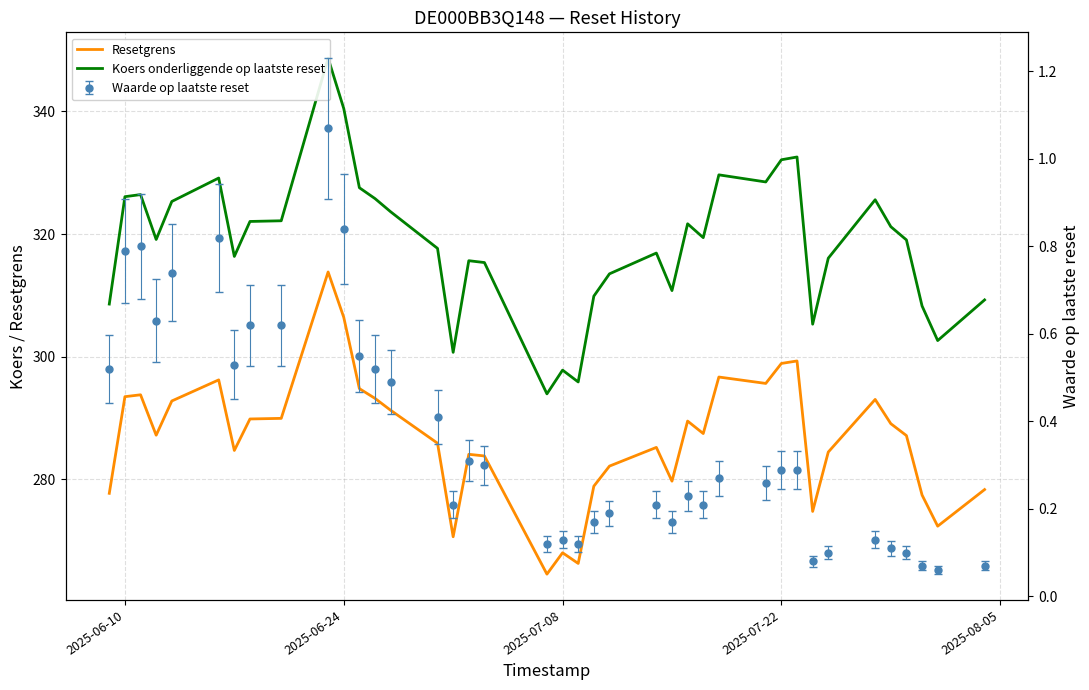

What is the maximum value for Resetgrens?

313.8